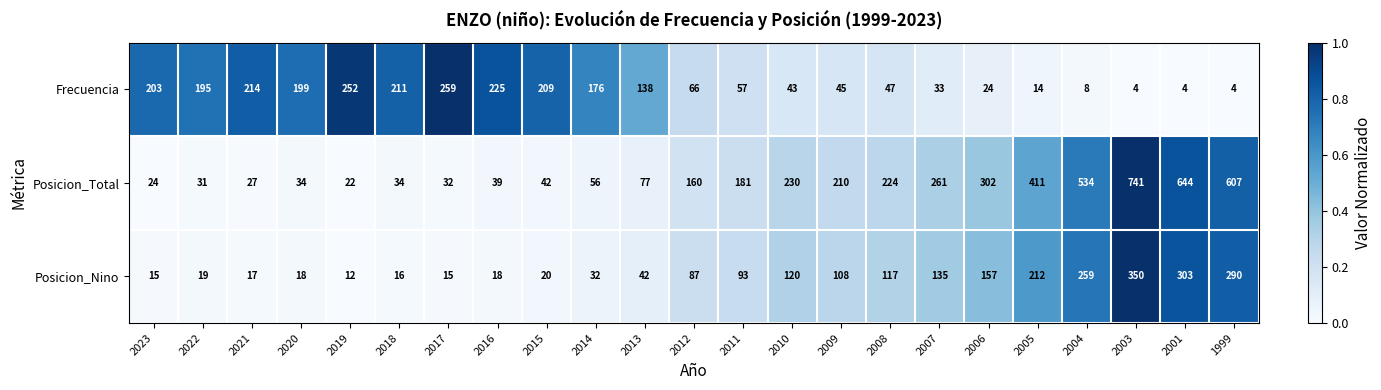

Rank the series by their maximum value, from highest to lowest.

Posicion_Total, Posicion_Nino, Frecuencia